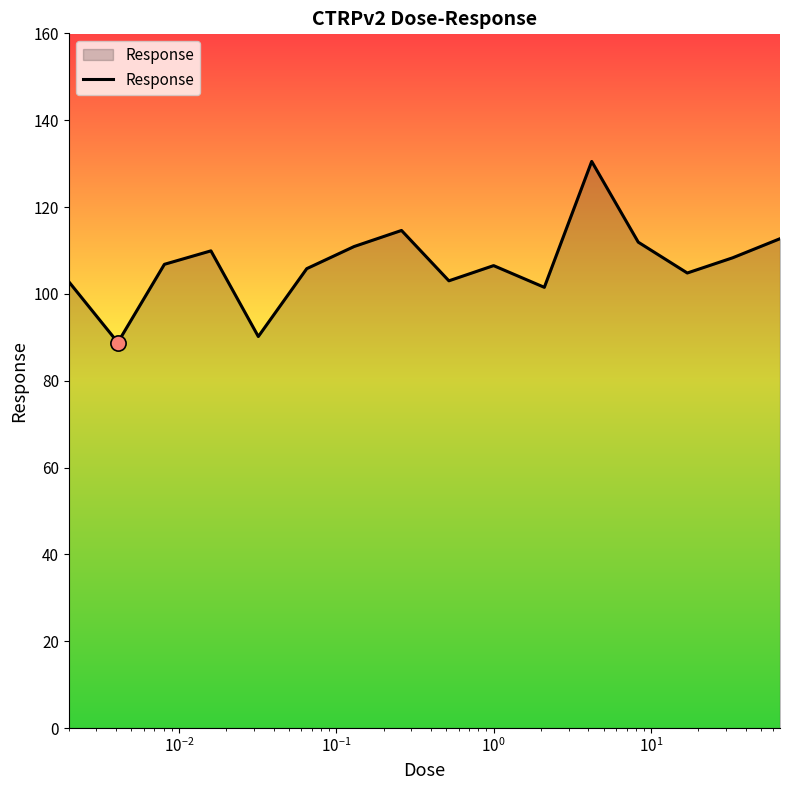

What is the smallest value displayed?

88.8